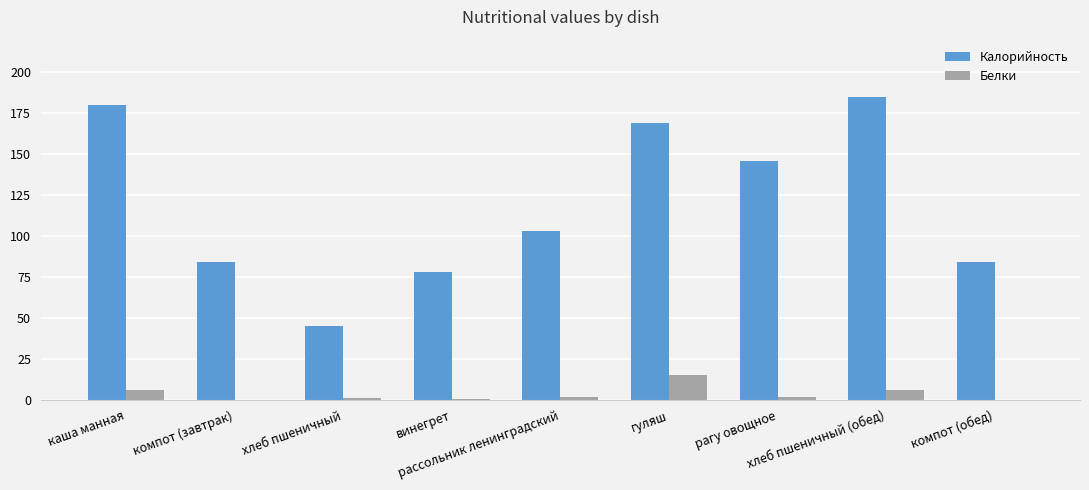

What is the greatest value displayed?

185.0